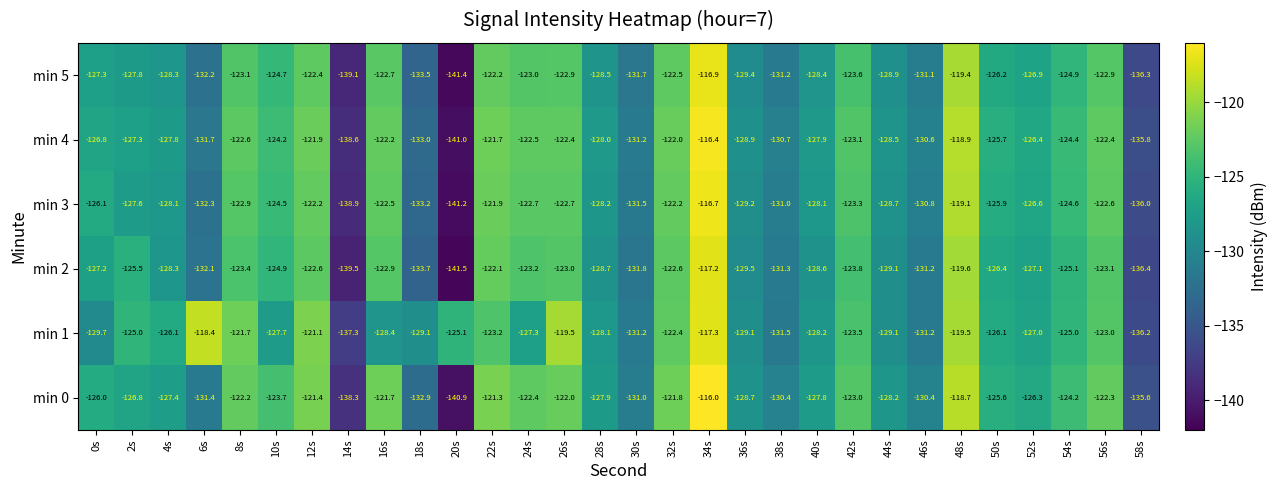

Between 4s and 40s, which series saw the biggest shift?

min 1